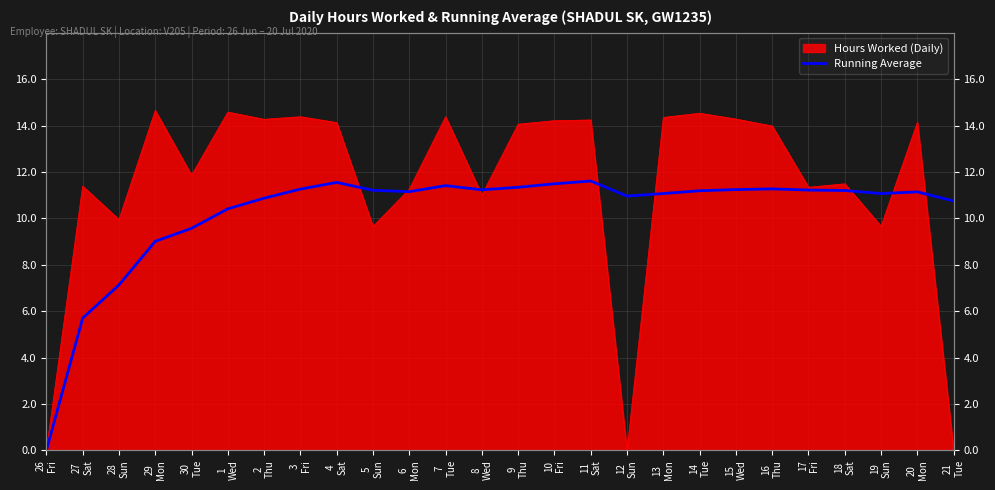

Which label corresponds to the smallest value in the chart?

26
Fri